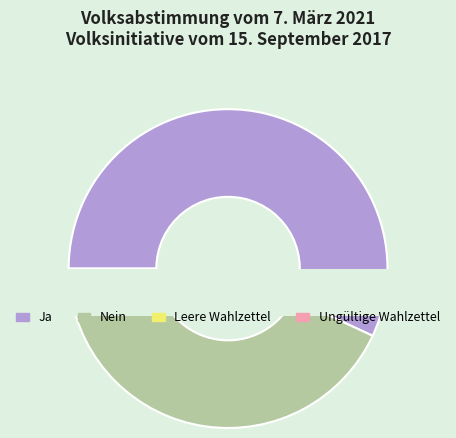

Rank the categories by value from lowest to highest.

Leere Wahlzettel, Ungültige Wahlzettel, Nein, Ja